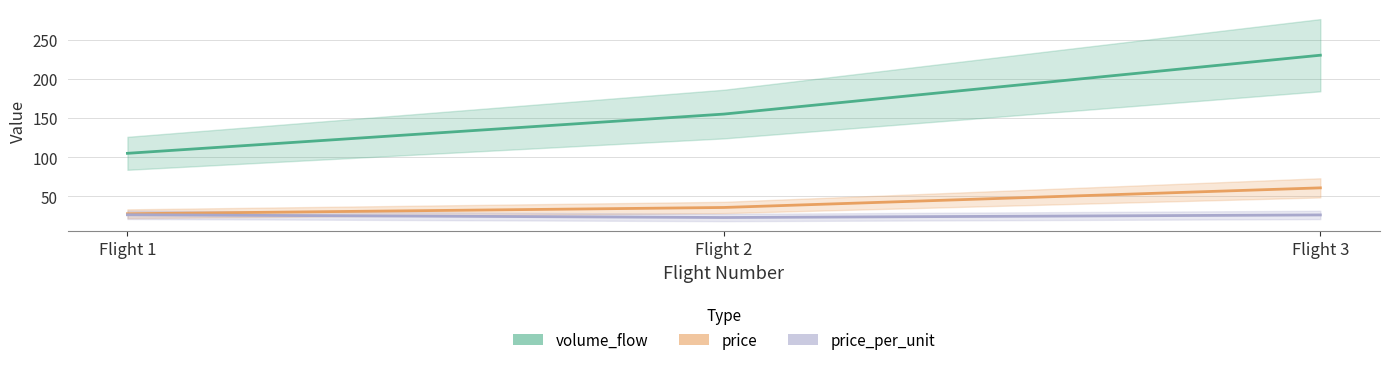

How many lines are shown in the chart?

3